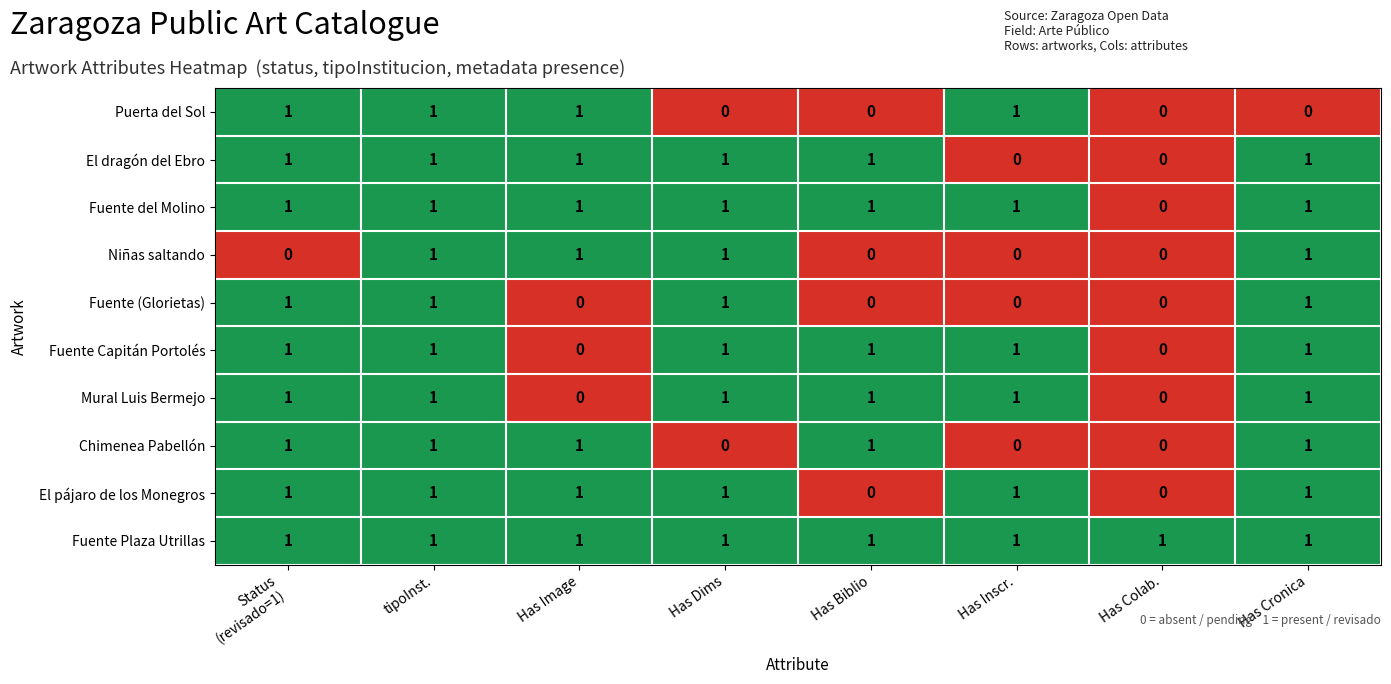

What is the difference between the highest and lowest values at Has Dims?

1